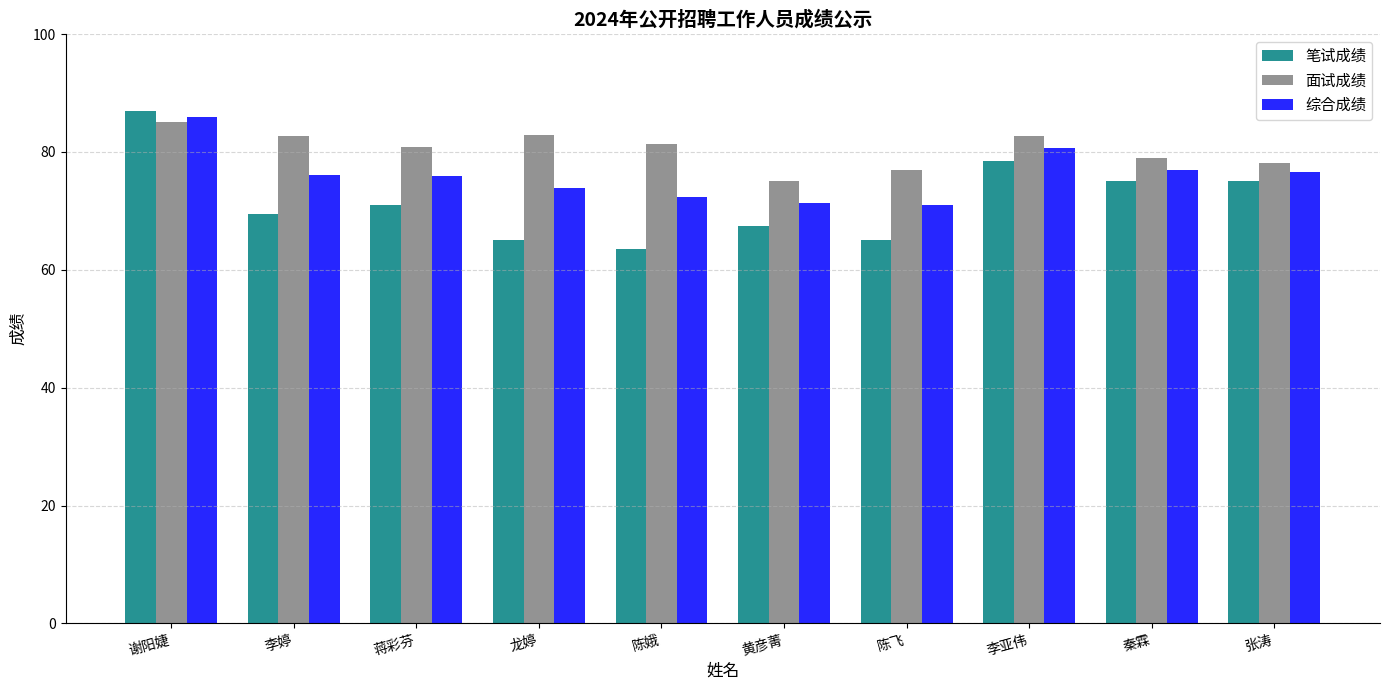

What is the difference between the highest and lowest values at 李婷?

13.2